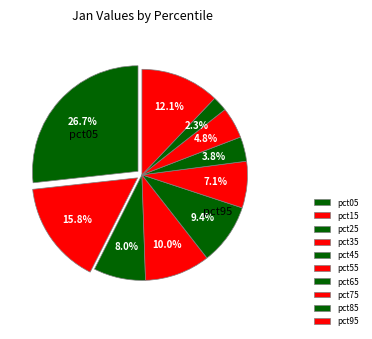

What portion of the pie excludes pct75?

95.2%